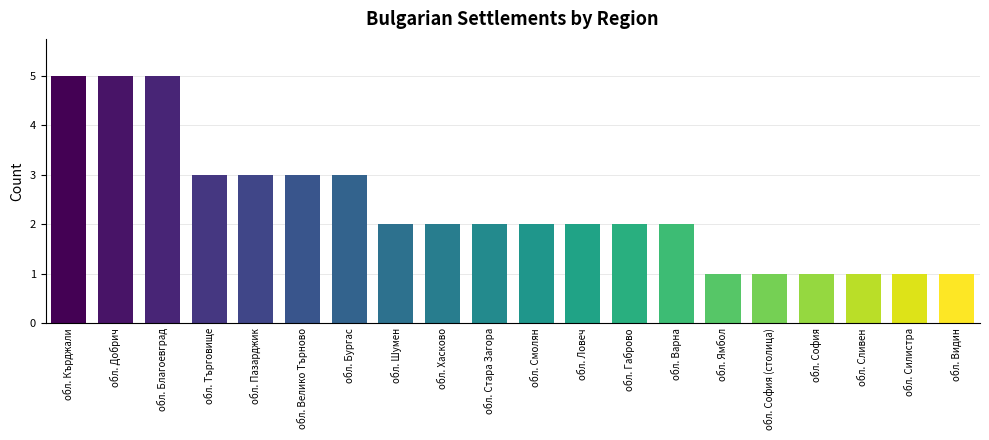

What is the value of the 13th bar from the left?

2